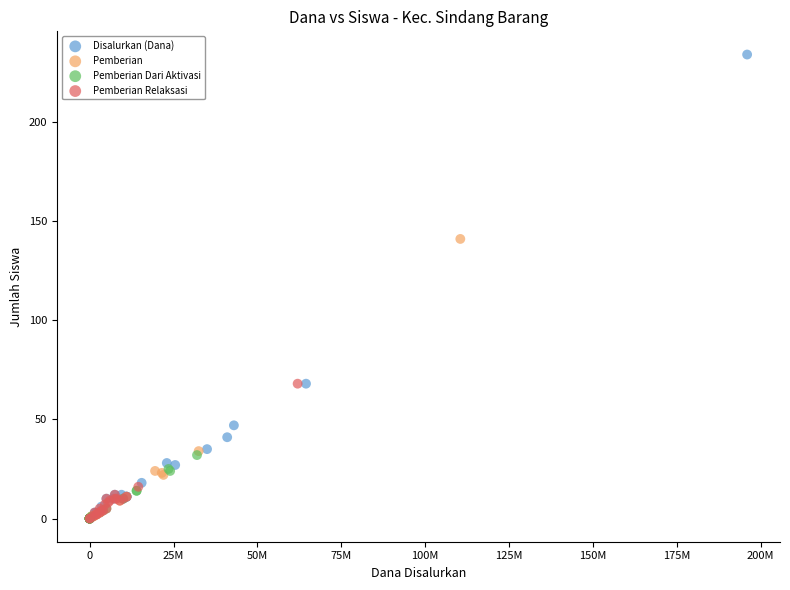

Which series has the widest spread of Y values?

Disalurkan (Dana)